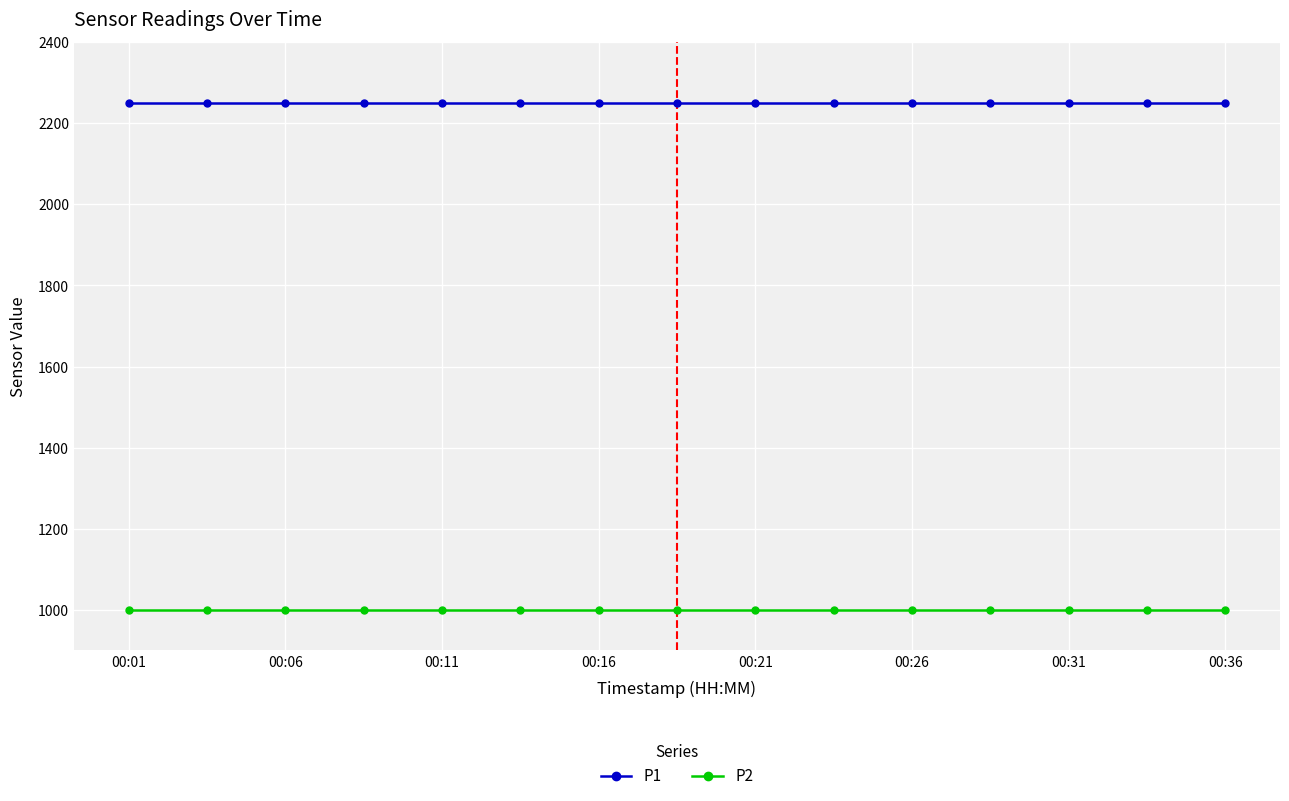

Which series has the largest total across all categories?

P1